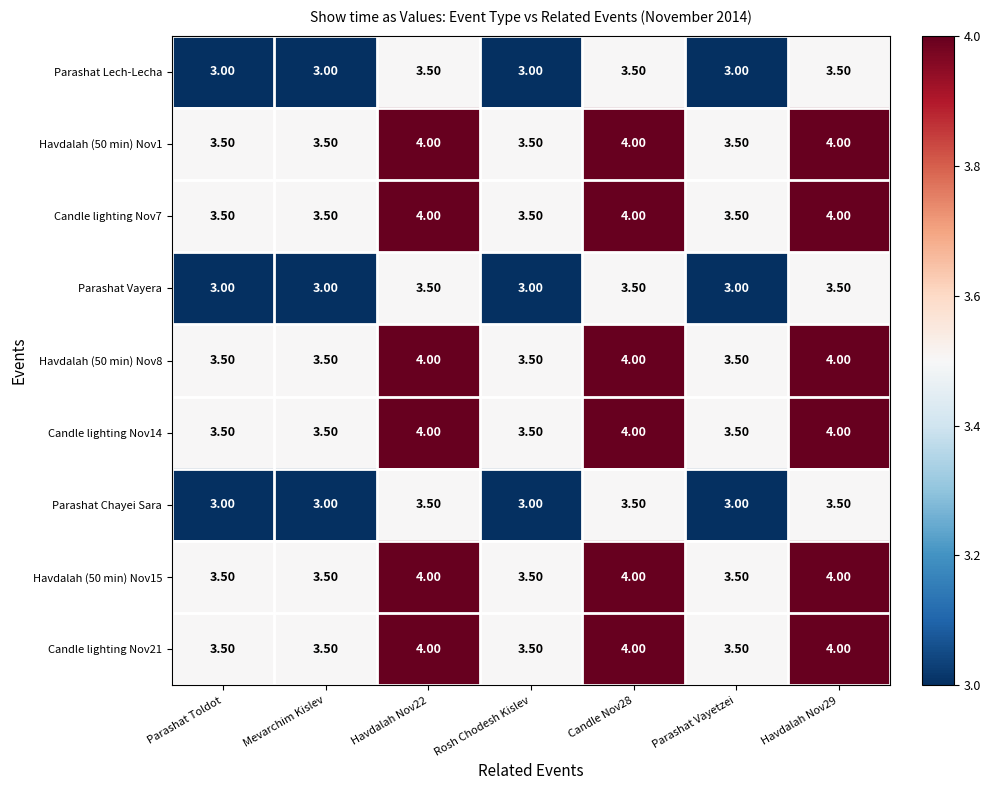

What is the difference between the highest and lowest values at Rosh Chodesh Kislev?

0.5